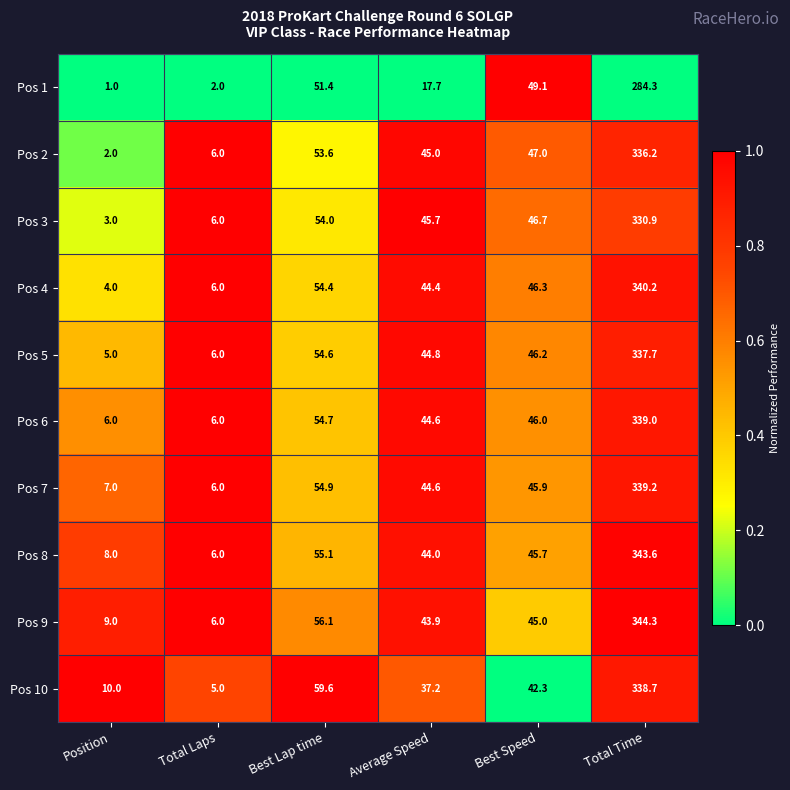

True or false: Pos 4 has a value of 4.0 at Position.

True